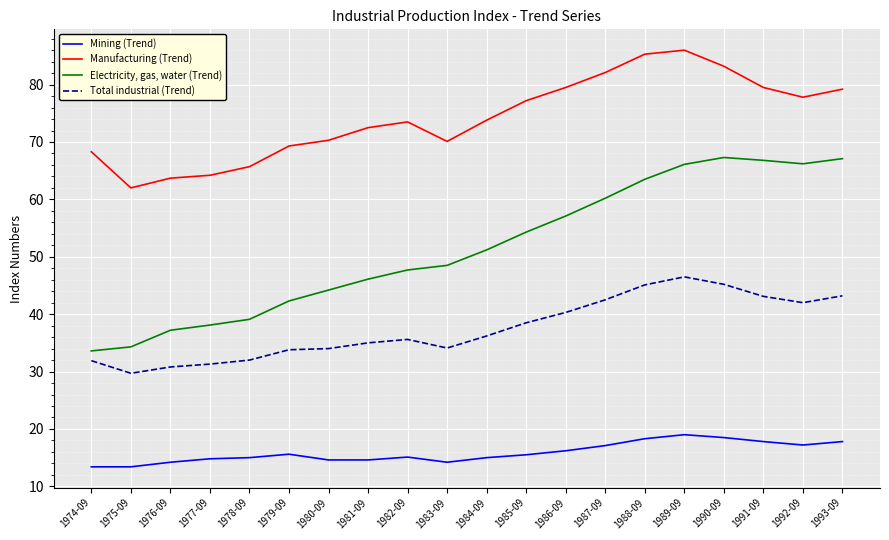

True or false: Manufacturing (Trend) has a value of 73.5 at 1982-09.

True